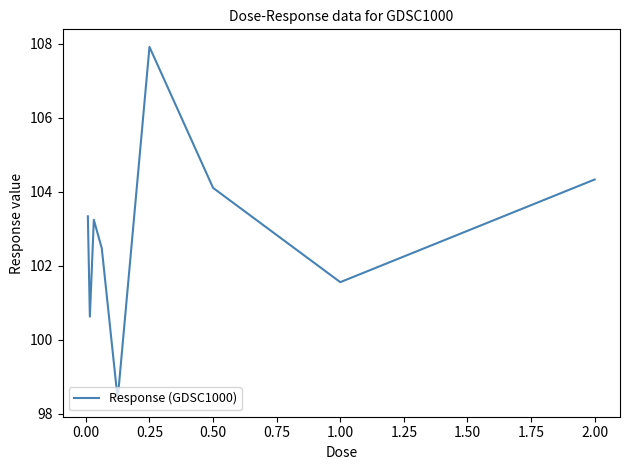

What is the difference between the maximum and minimum values?

9.5